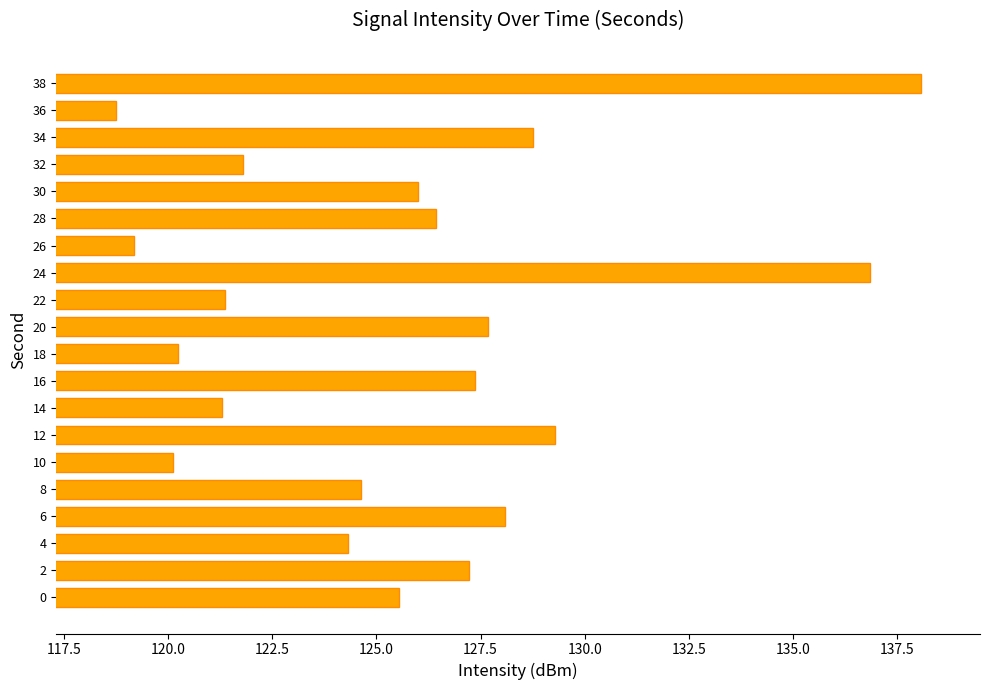

Is it true that the value at 26 is 119.2?

True